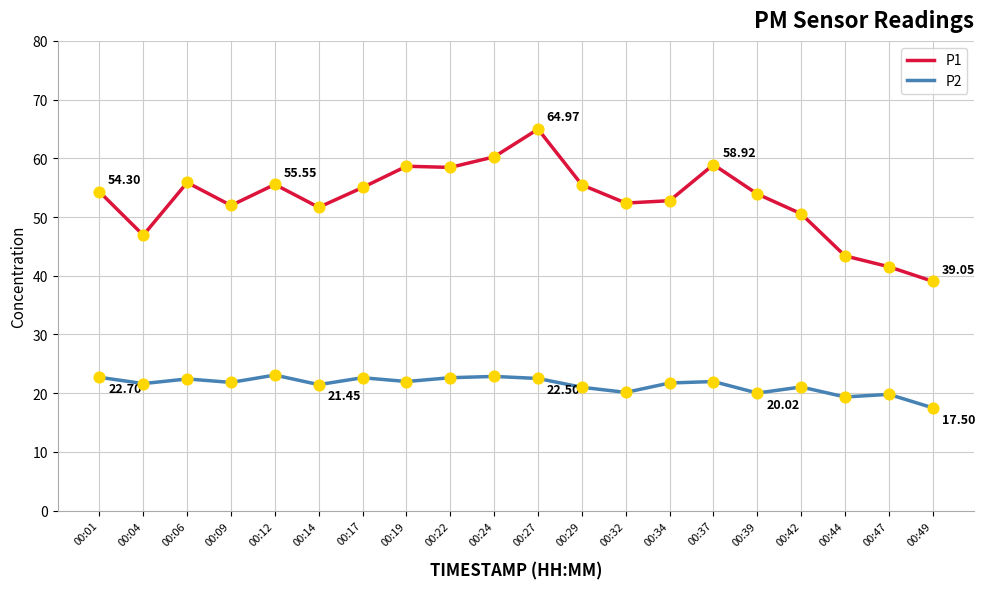

Which series has the largest total across all categories?

P1